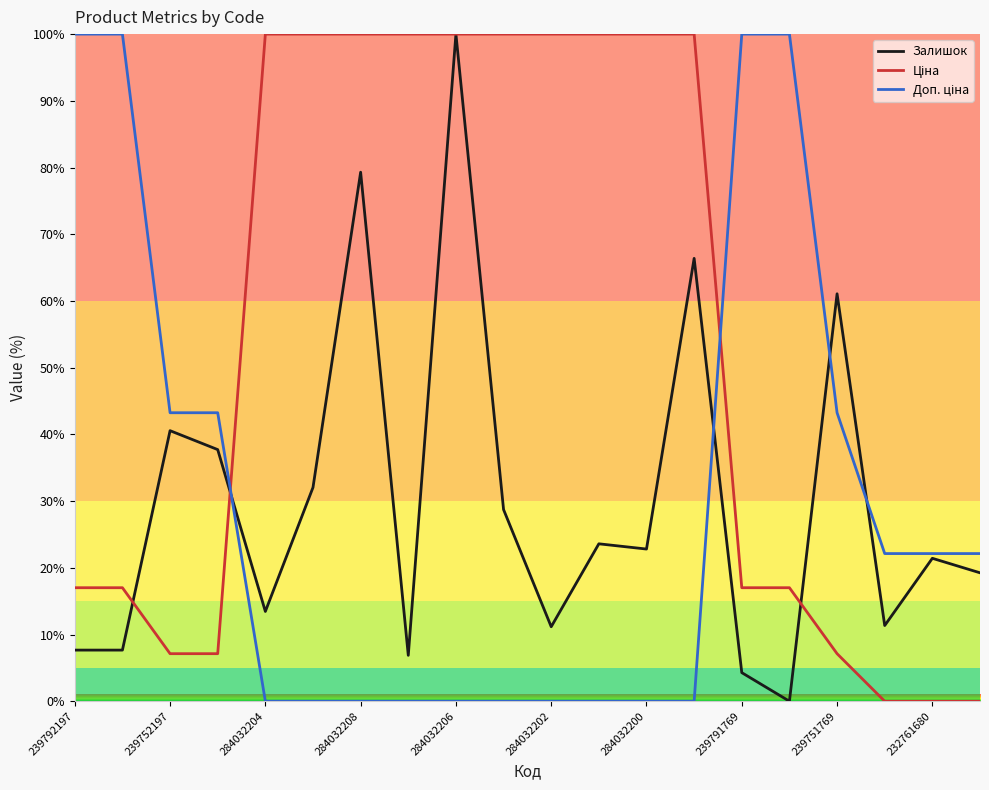

At how many categories does at least one series exceed 98?

14